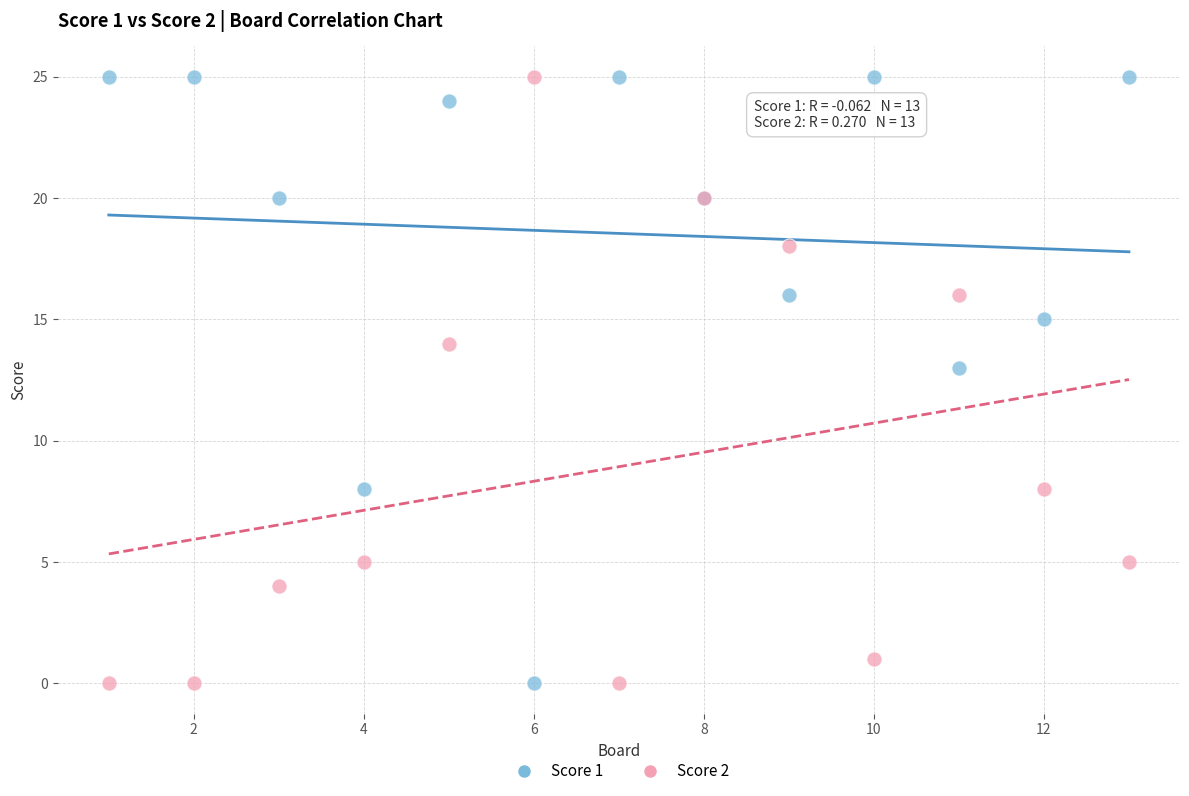

What are all the series names shown in the legend?

Score 1, Score 2